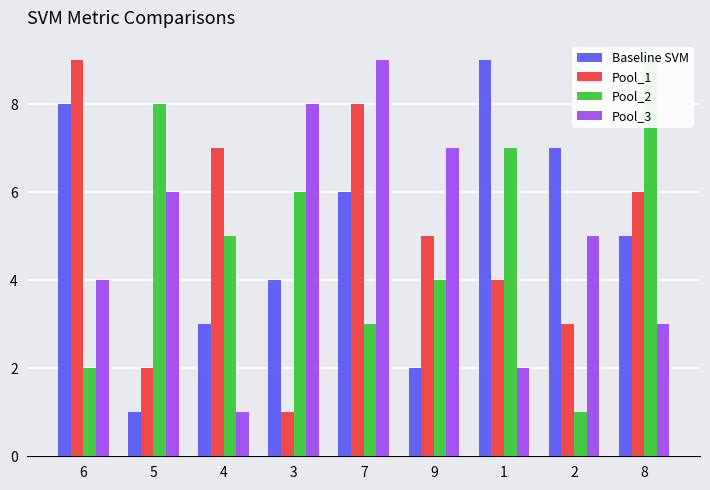

Reading right to left, extract all data points from this chart.

col_2: 5	7	9	2	6	4	3	1	8
col_3: 6	3	4	5	8	1	7	2	9
col_4: 9	1	7	4	3	6	5	8	2
col_5: 3	5	2	7	9	8	1	6	4